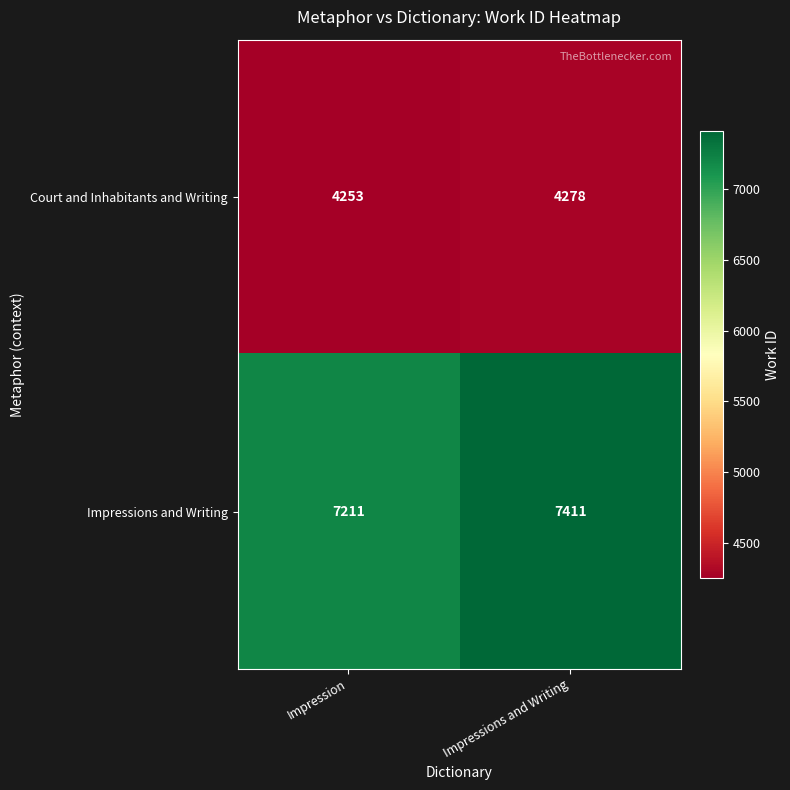

Which series has the largest total across all categories?

Impressions and Writing